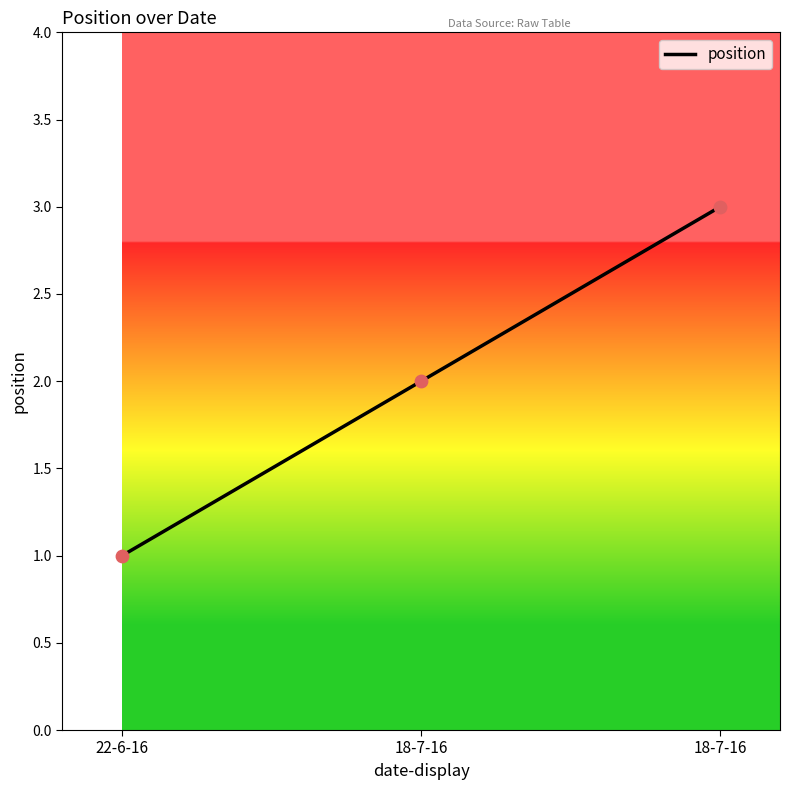

How many values are below 2?

1